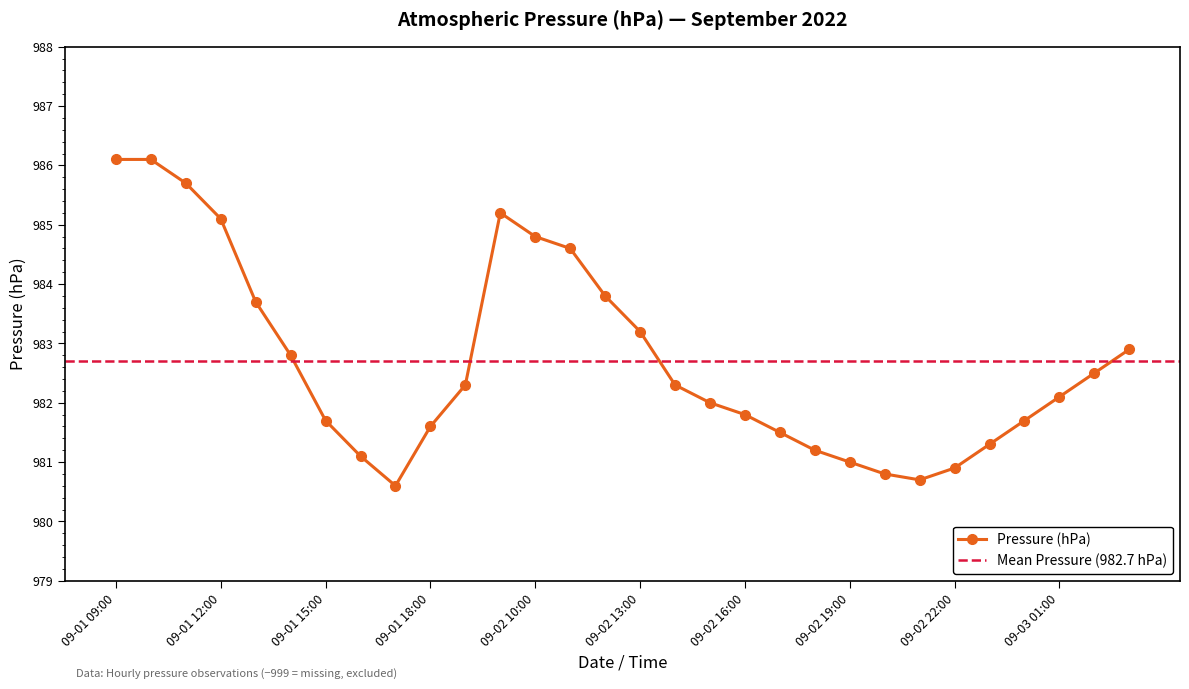

At which category does the data reach its first local valley?

09-01 17:00